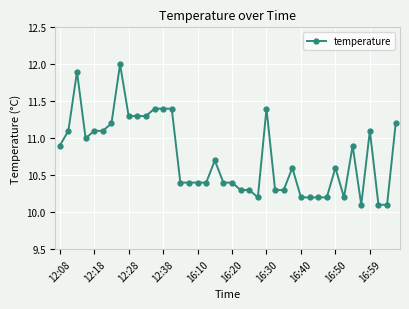

What is the difference between the maximum and minimum values?

1.9